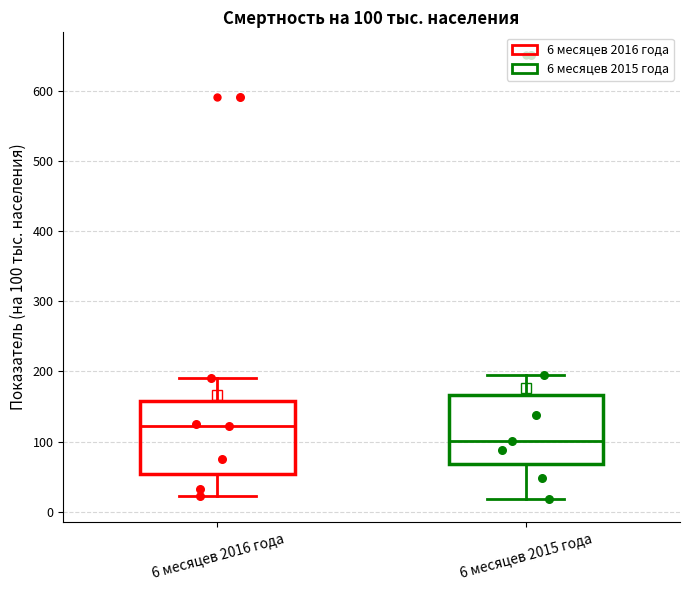

Which box's median line is the lowest?

6 месяцев 2015 года